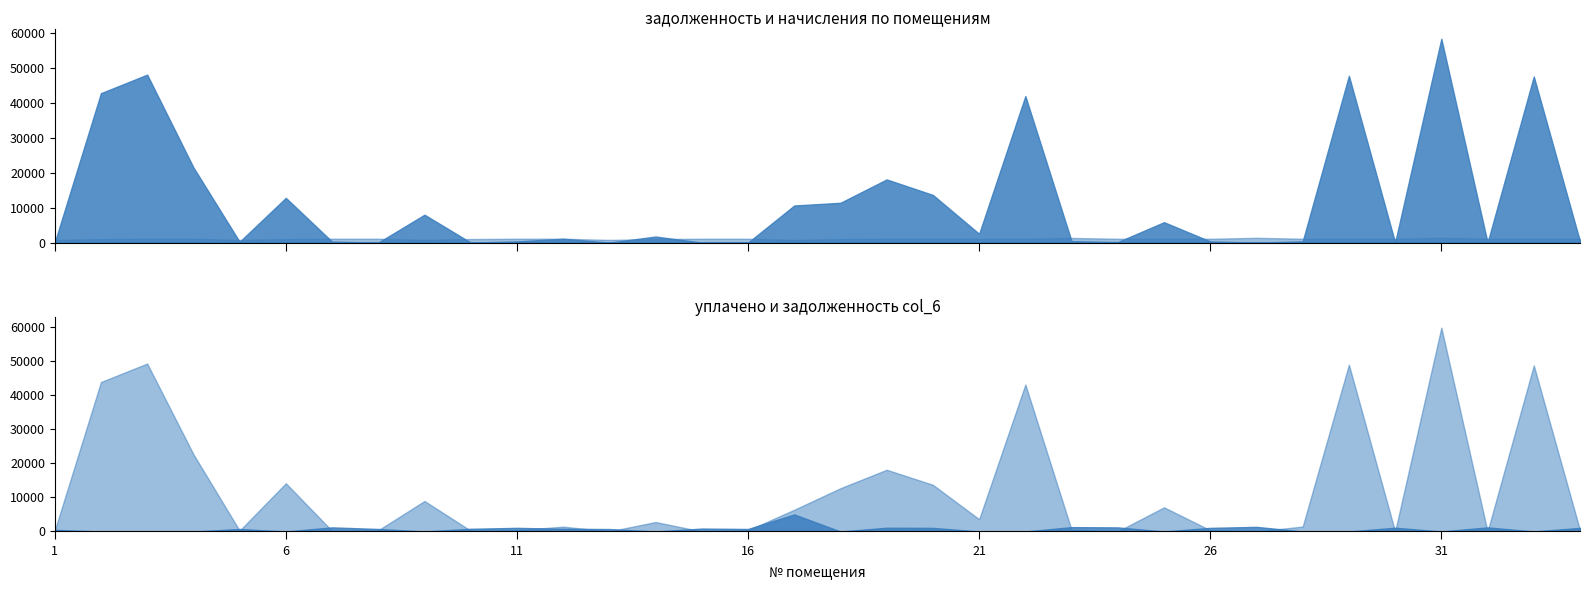

How many times do задолженность (col_1) and уплачено (col_4) cross each other?

20